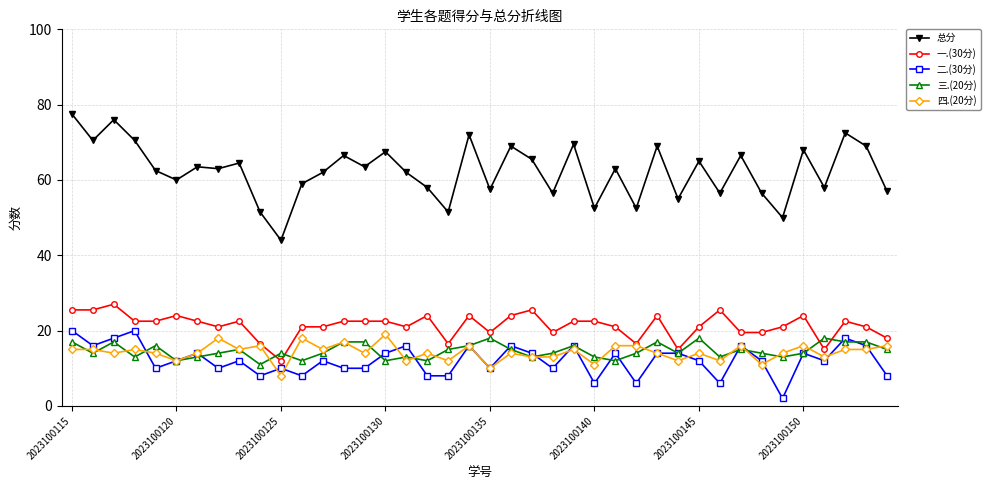

What is the value of the 总分 point at the 33rd from the left?

66.5